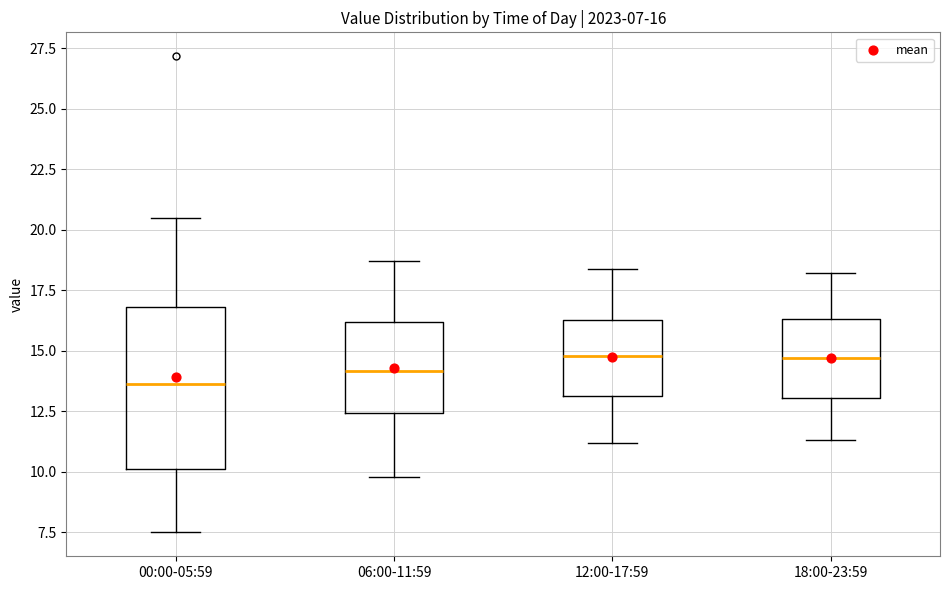

Comparing the boxes themselves (not the whiskers), which one is the tallest?

00:00-05:59